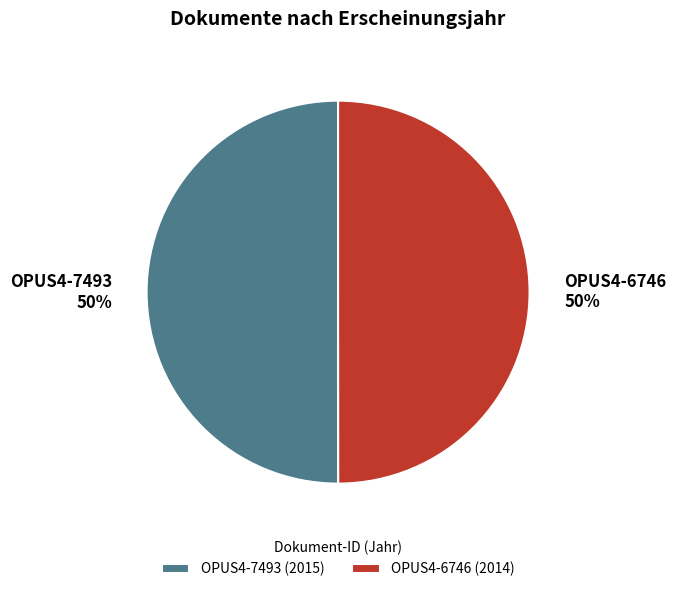

How many segments does this pie chart have?

2